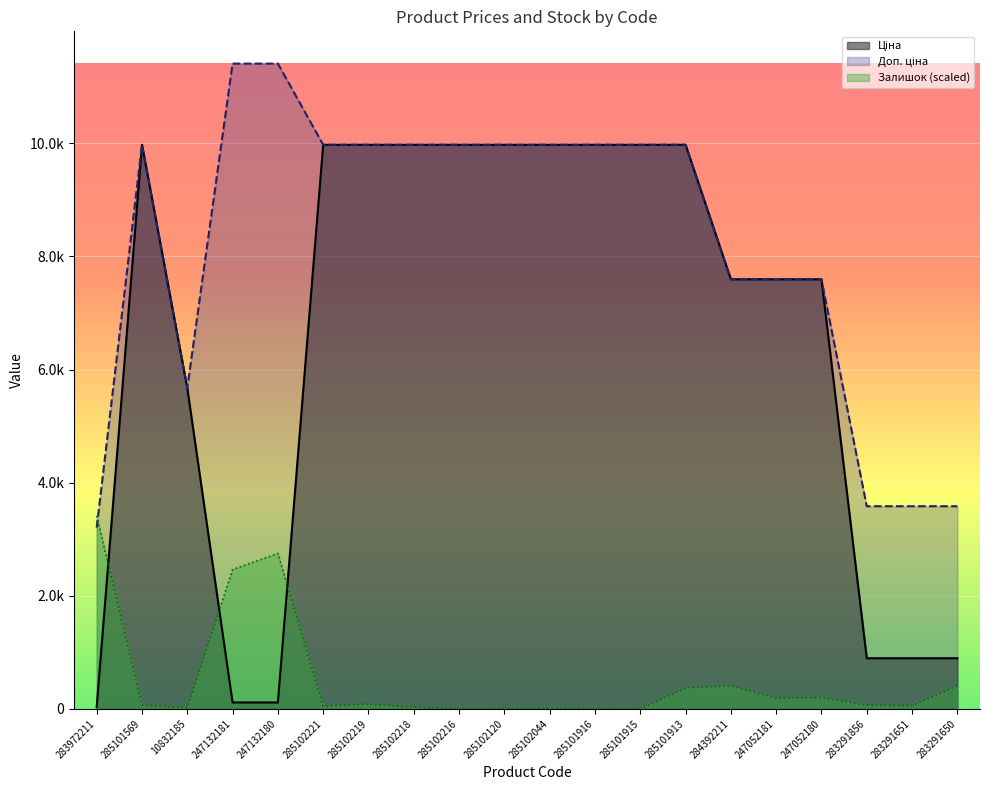

What is the total value across all series at 283291856?

4545.9